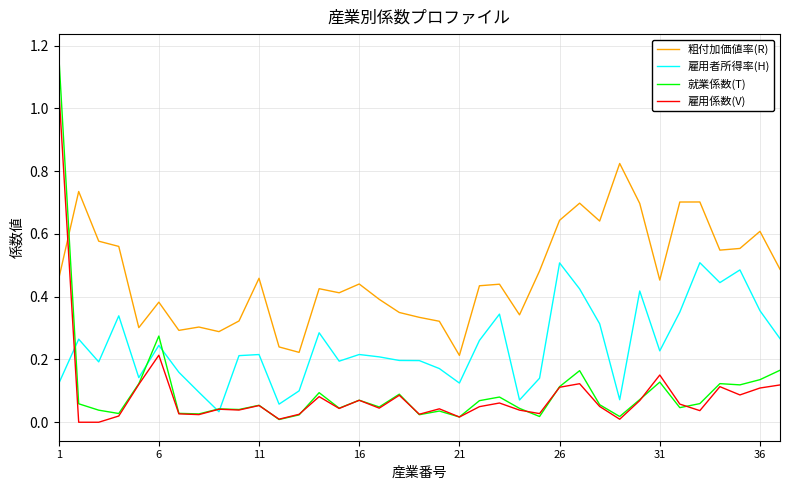

True or false: 粗付加価値率(R) and 雇用者所得率(H) cross at least once.

False